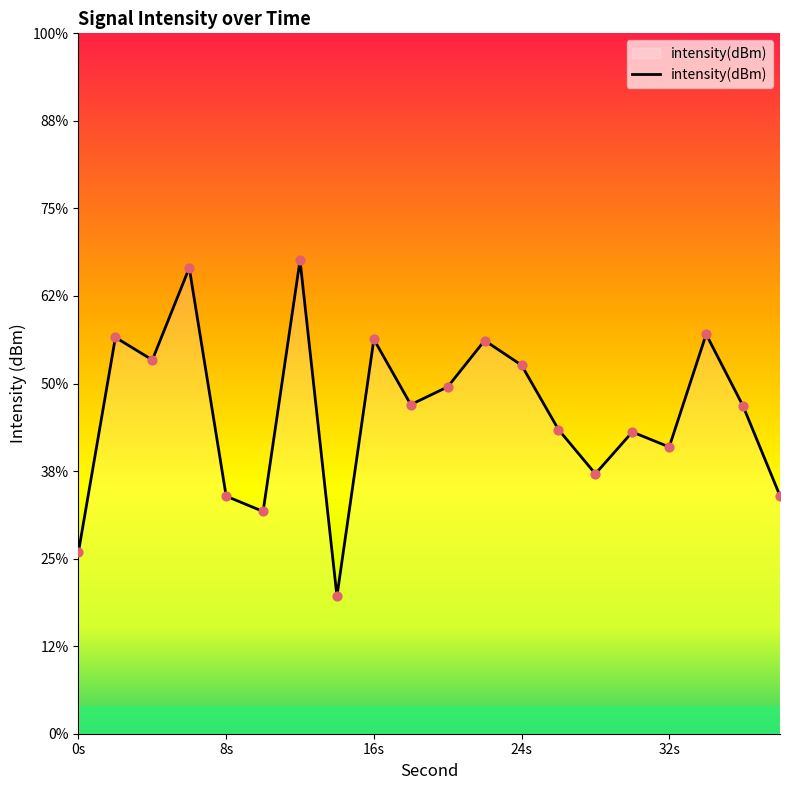

Between 34 and 0, which is larger?

34